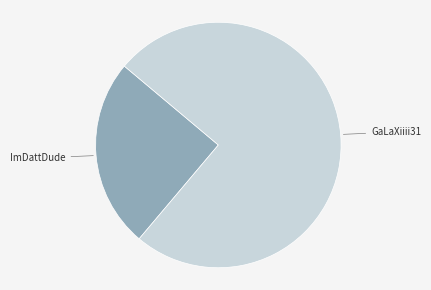

Is there a majority slice in this chart?

Yes